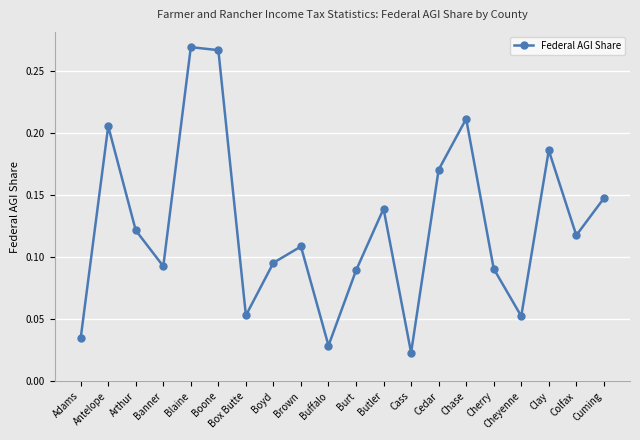

Is it true that the value at Adams is 0.1?

False